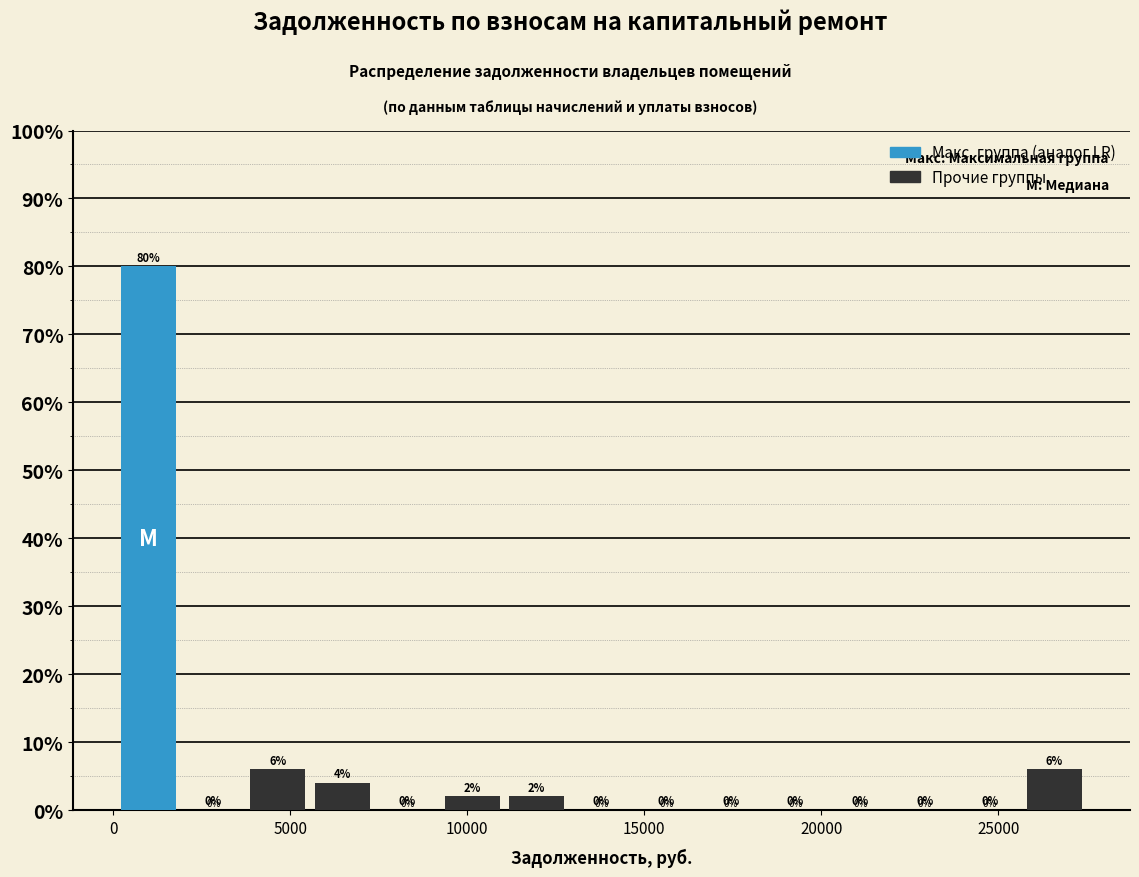

Read against the x-axis, roughly where is the centre of the tallest bar?

1000